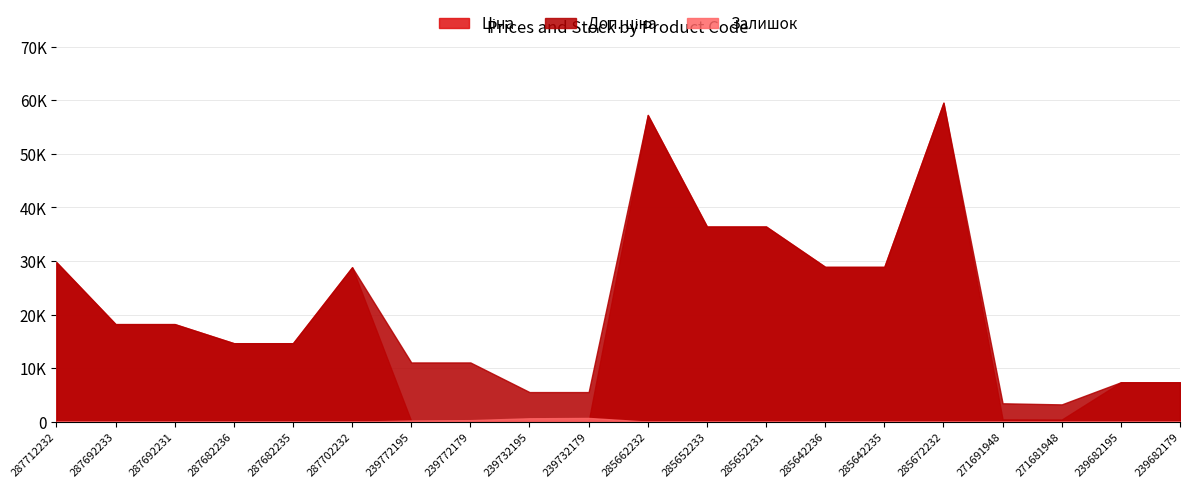

Reading right to left, what are all the values shown in this chart?

Ціна: 239682179=7360.2	239682195=7360.2	271681948=403.6	271691948=429.3	285672232=59523.0	285642235=28890.3	285642236=28890.3	285652231=36424.0	285652233=36424.0	285662232=57235.5	239732179=55.3	239732195=55.3	239772179=110.5	239772195=110.5	287702232=28821.8	287682235=14649.6	287682236=14649.6	287692231=18212.0	287692233=18212.0	287712232=29761.5
Доп. ціна: 239682179=7360.2	239682195=7360.2	271681948=3228.8	271691948=3434.6	285672232=59523.0	285642235=28890.3	285642236=28890.3	285652231=36424.0	285652233=36424.0	285662232=57235.5	239732179=5528.0	239732195=5528.0	239772179=11055.0	239772195=11055.0	287702232=28821.8	287682235=14649.6	287682236=14649.6	287692231=18212.0	287692233=18212.0	287712232=29761.5
Залишок: 239682179=17.0	239682195=42.0	271681948=30.0	271691948=22.0	285672232=16.0	285642235=13.0	285642236=16.0	285652231=23.0	285652233=14.0	285662232=13.0	239732179=702.0	239732195=640.0	239772179=290.0	239772195=218.0	287702232=0.0	287682235=0.0	287682236=0.0	287692231=0.0	287692233=0.0	287712232=0.0